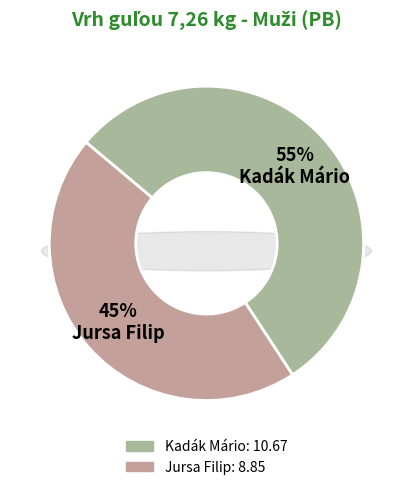

What portion of the pie excludes Jursa Filip?

54.7%